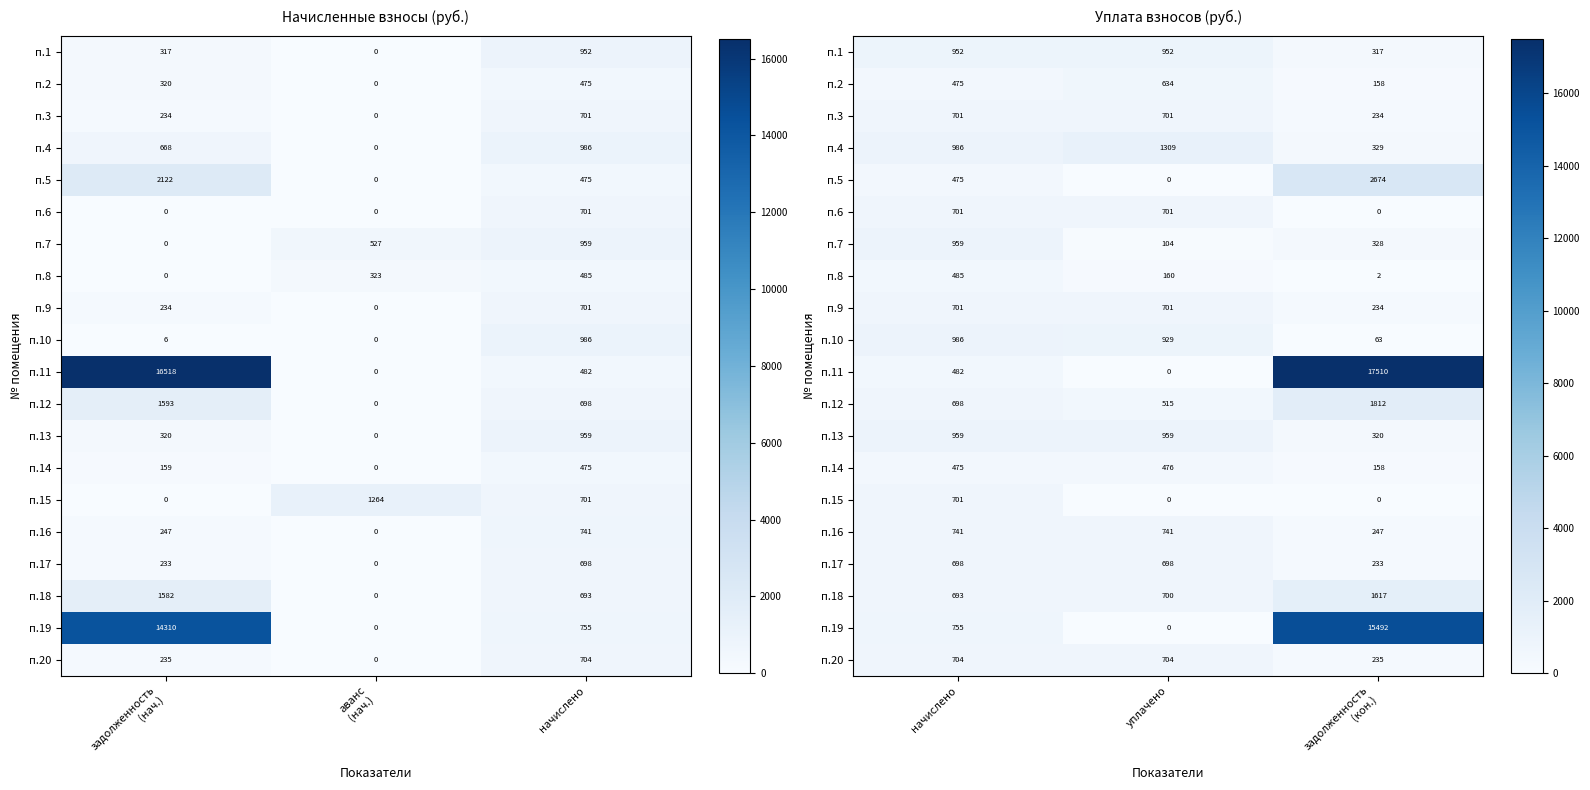

How many data points does each series have?

3